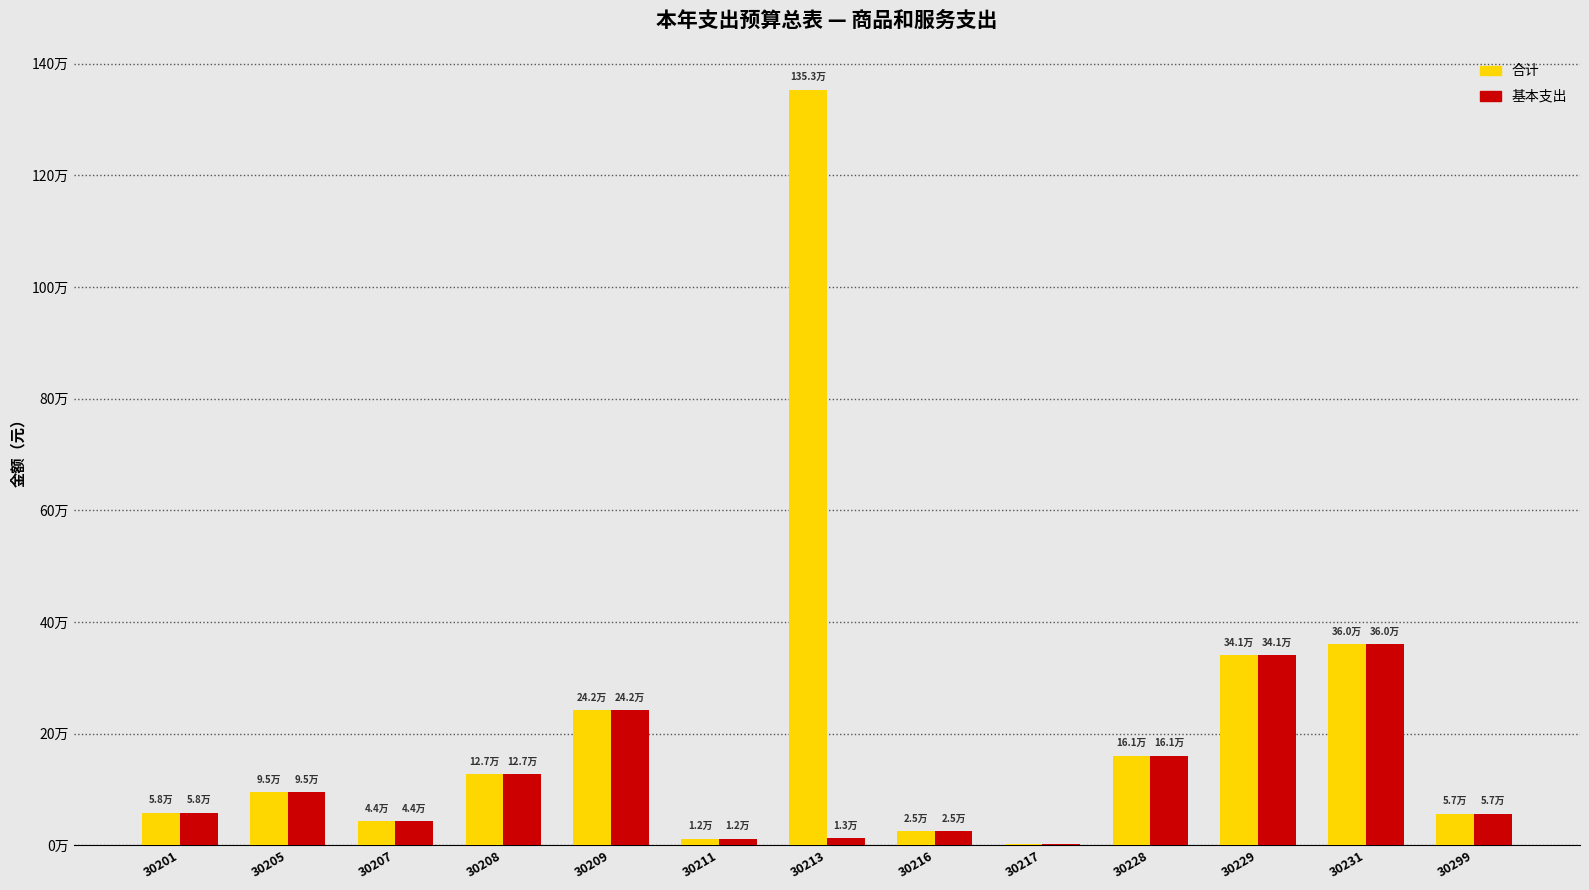

What is the value of the 基本支出 bar at the 6th from the left?

11826.0